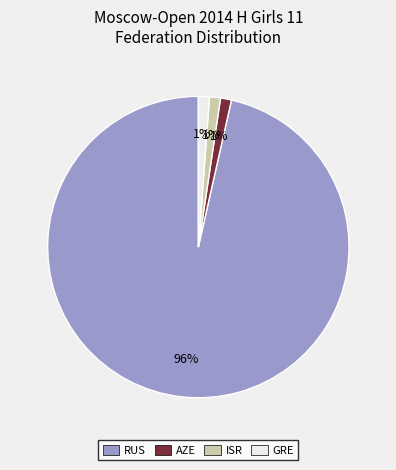

To the nearest percent, what is the combined percentage of AZE and GRE?

2%